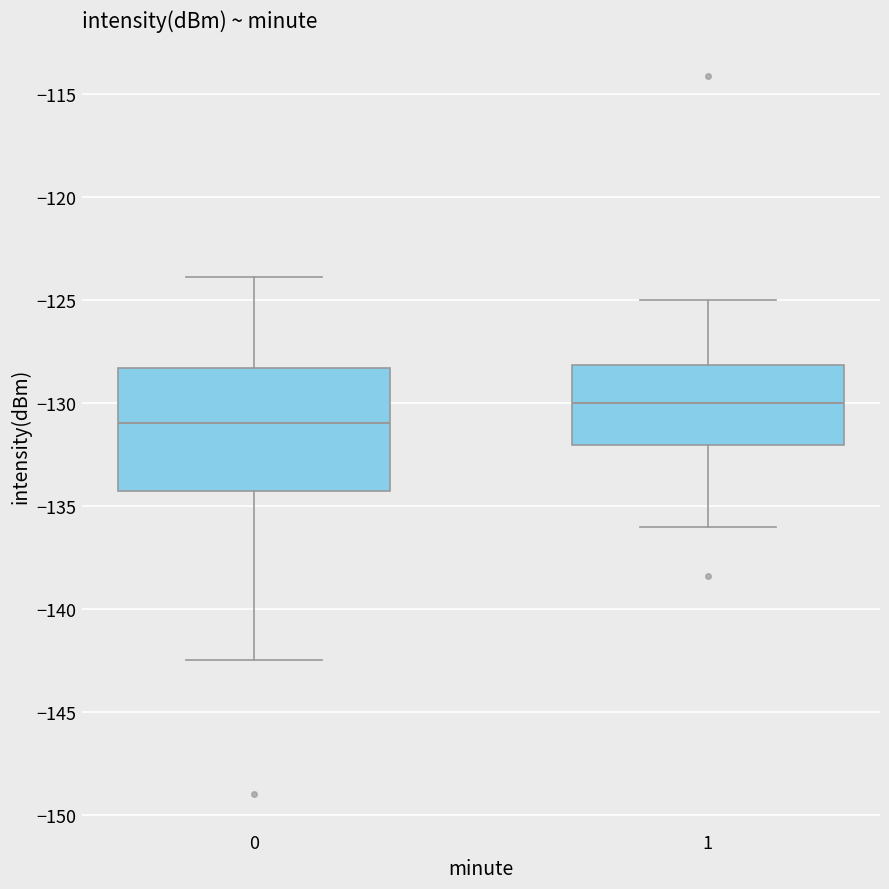

Which box's median line is the lowest?

0